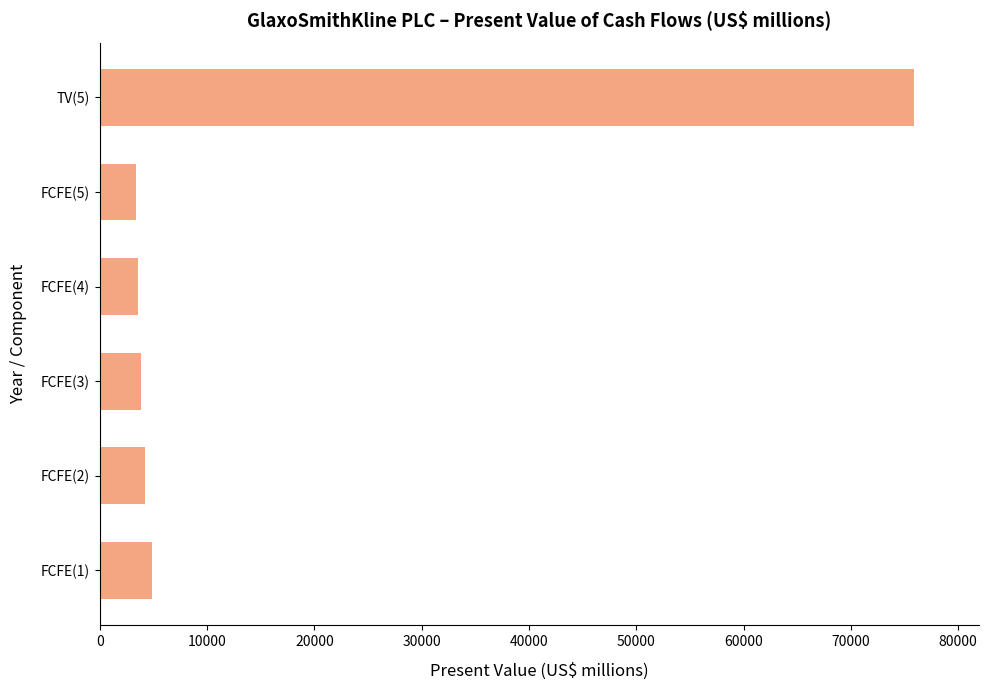

What is the sum of all values?

95760